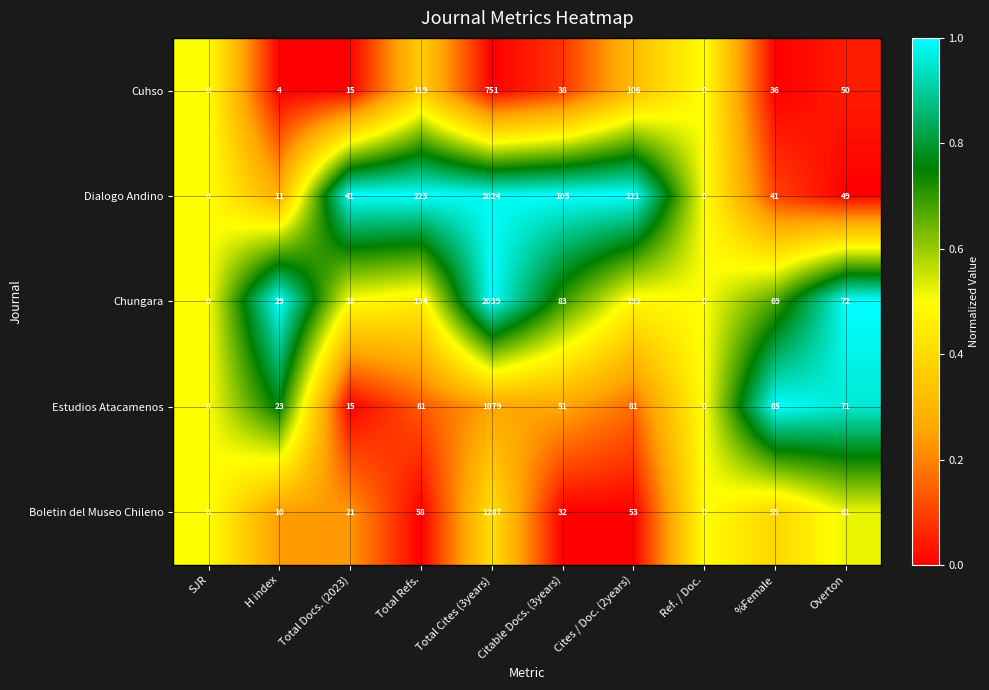

How many series are shown in this chart?

5